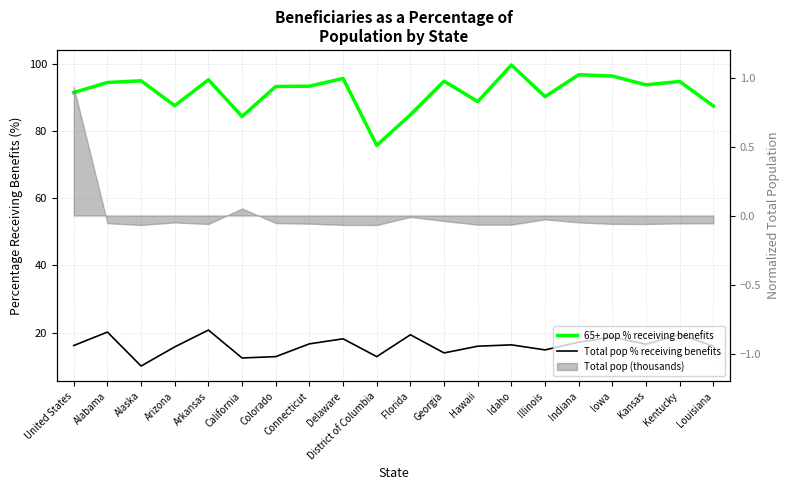

At which category does 65+ pop % receiving benefits reach its first local valley?

Arizona